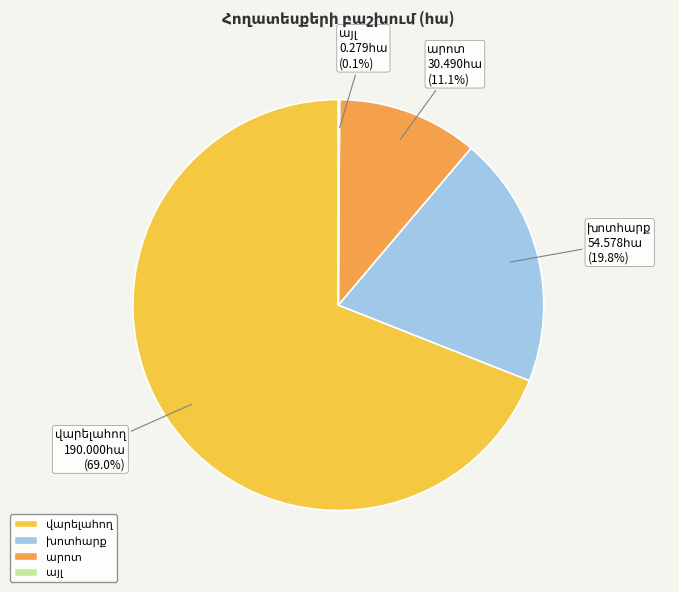

Is there a majority slice in this chart?

Yes